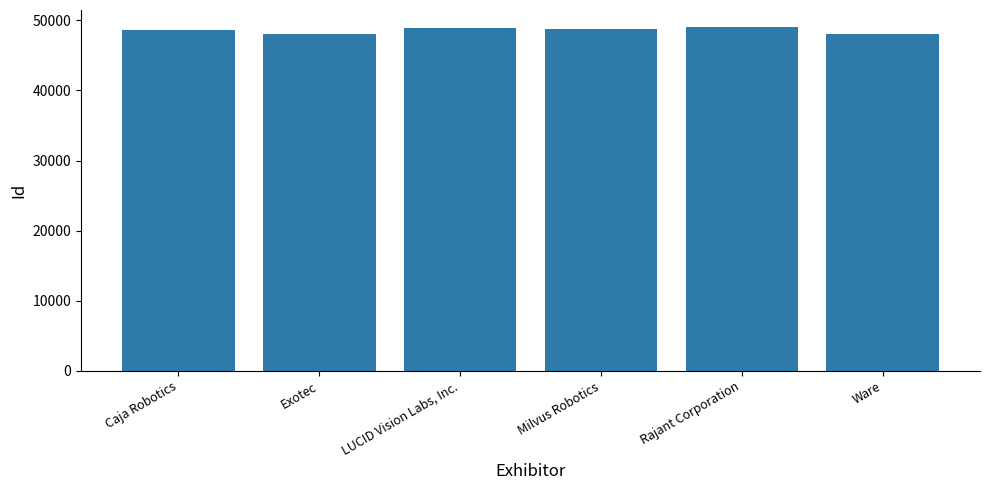

Does the chart contain any negative values?

No